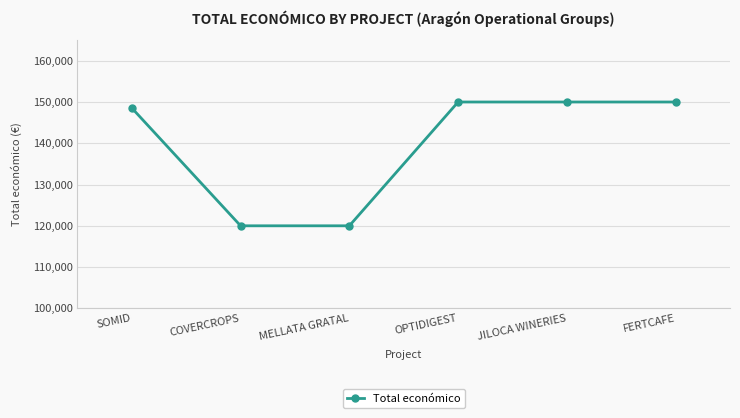

What is the label of the 5th point from the left?

JILOCA WINERIES